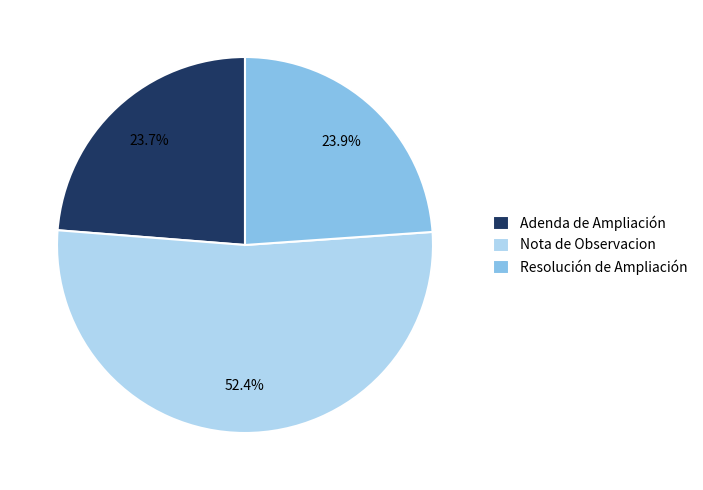

How many segments does this pie chart have?

3